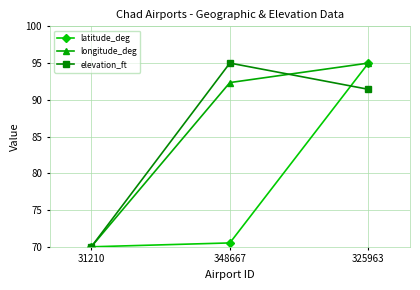

Is this an area chart (filled region under the line)?

No